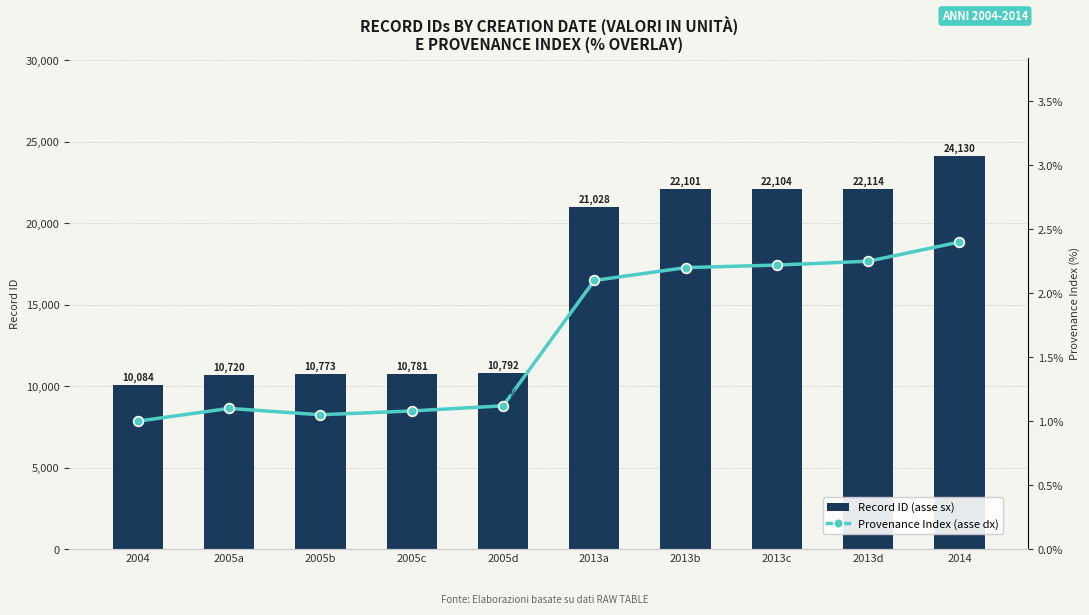

How many series are shown in this chart?

2